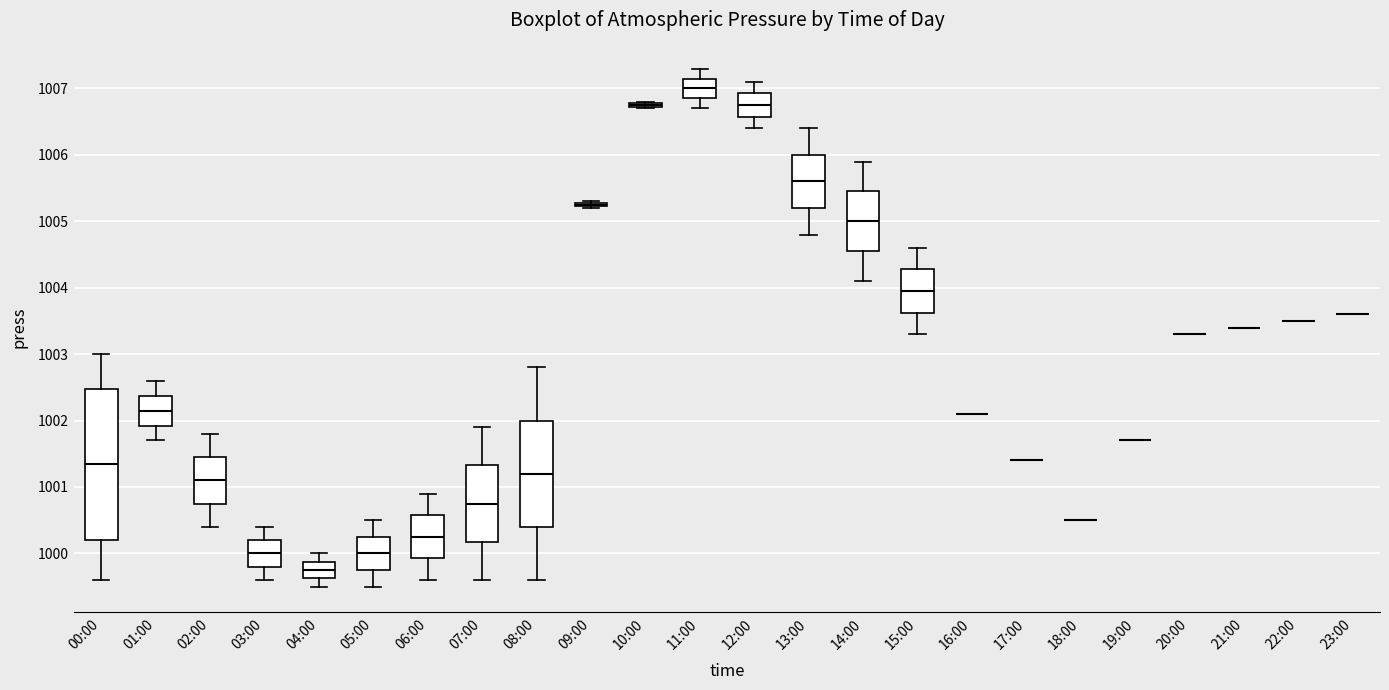

Which box is the tallest, from its lower edge to its upper edge?

00:00